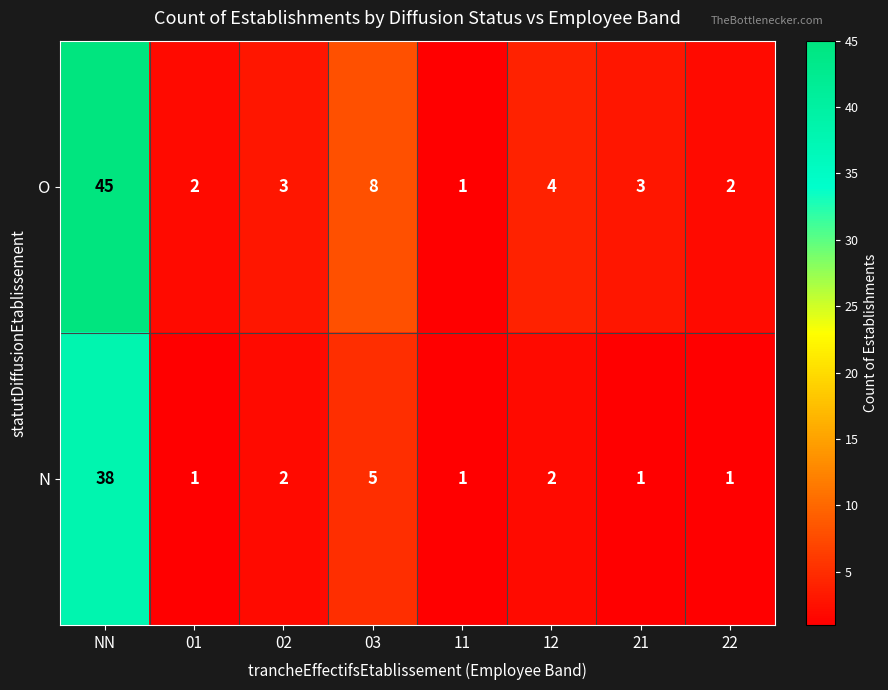

How many data points in O are less than 3?

3